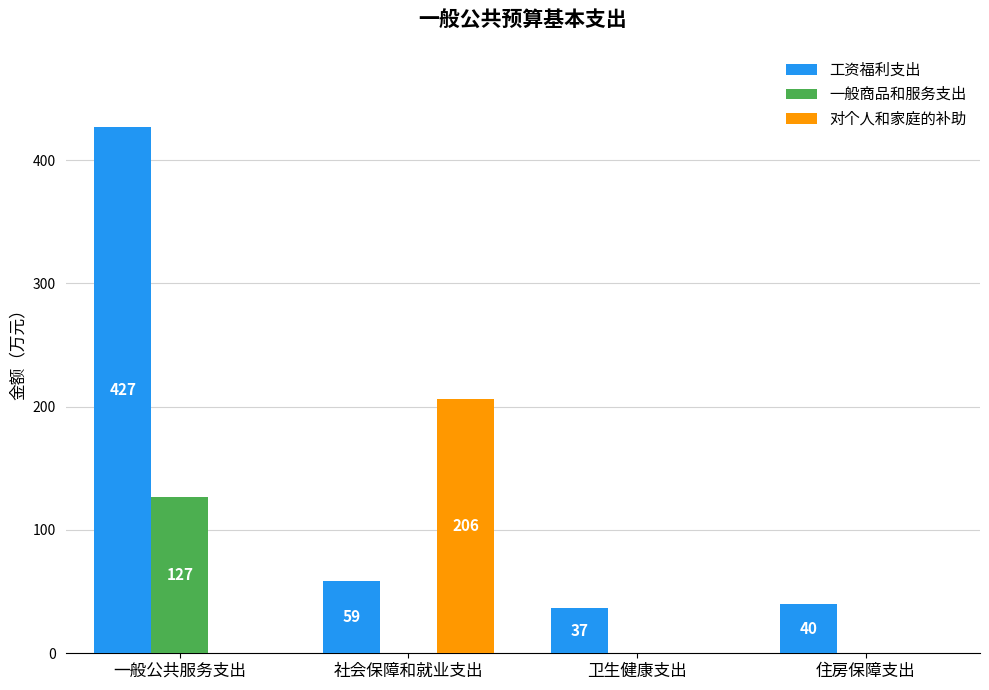

Which series has the largest total across all categories?

工资福利支出